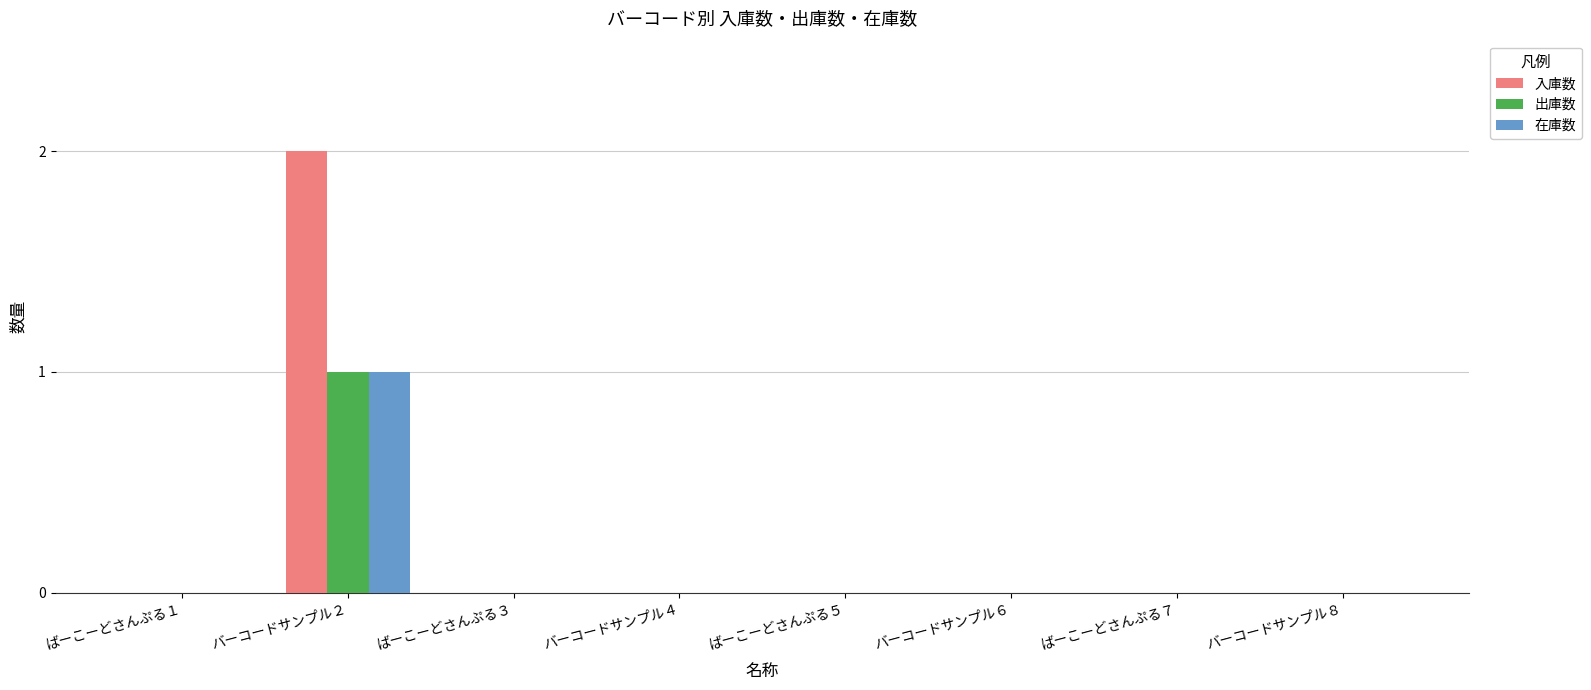

Is it true that 出庫数 equals 0 at バーコードサンプル４?

True